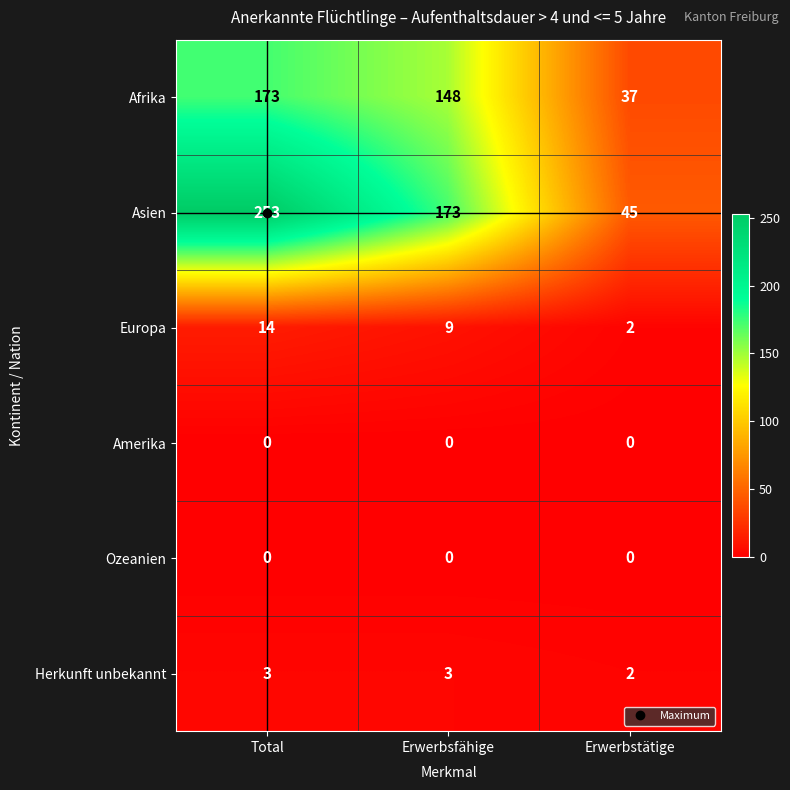

How many series are shown in this chart?

6